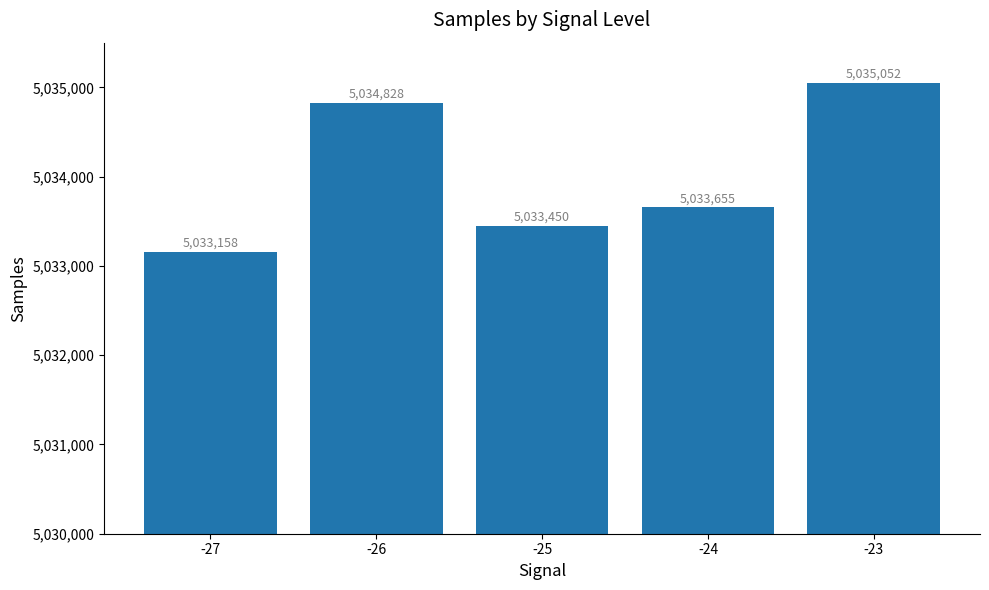

Rank the categories by value from lowest to highest.

-27, -25, -24, -26, -23